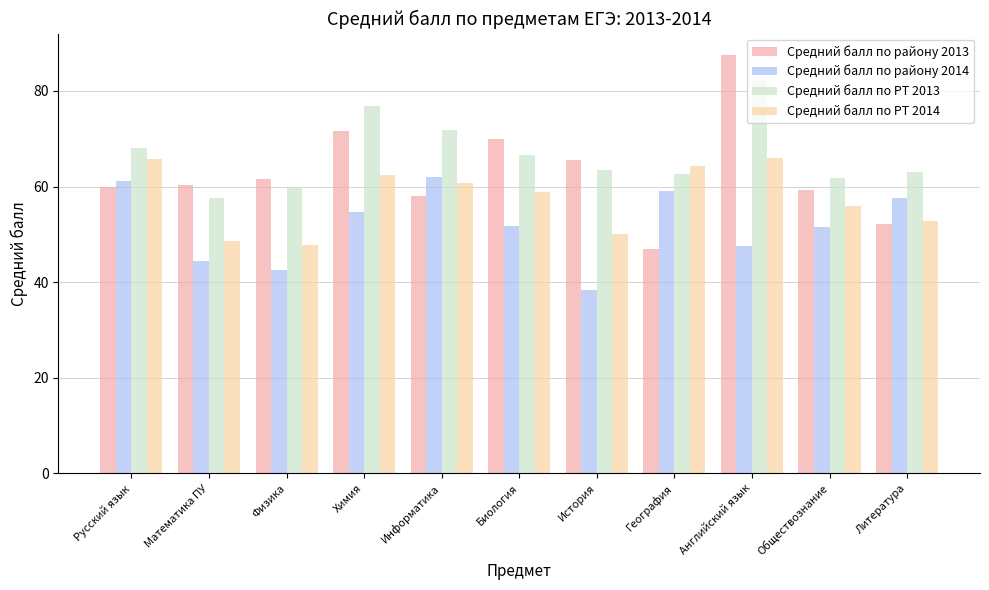

How many data points in Средний балл по РТ 2014 are less than 58?

5